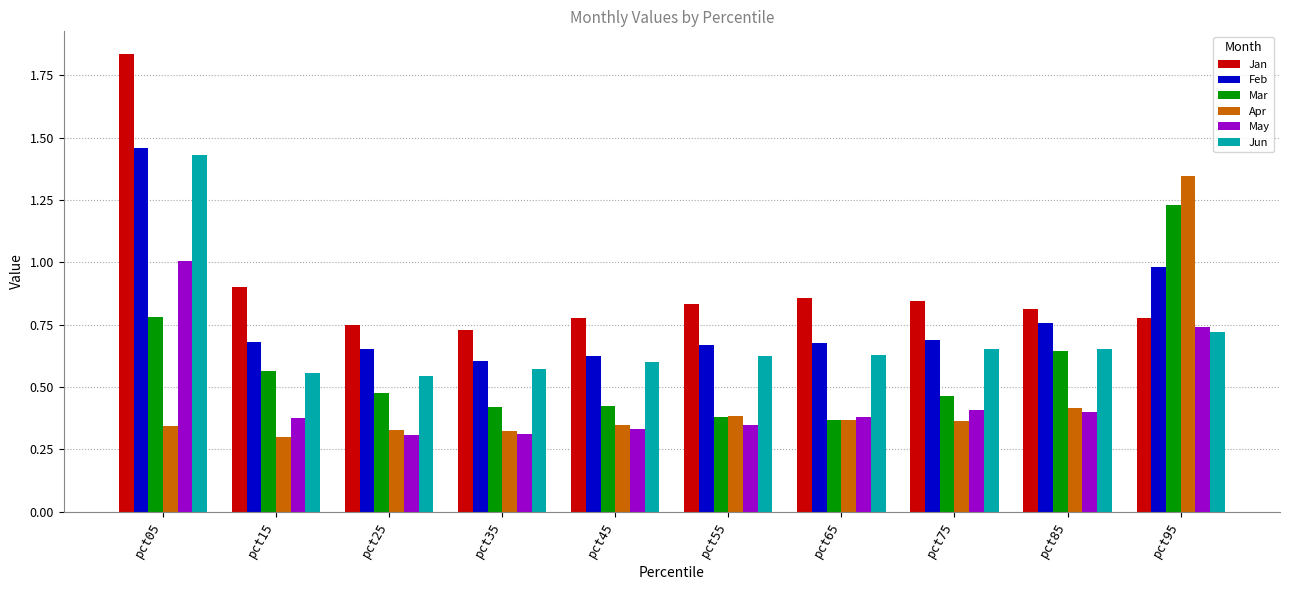

Count the number of categories in the chart.

10